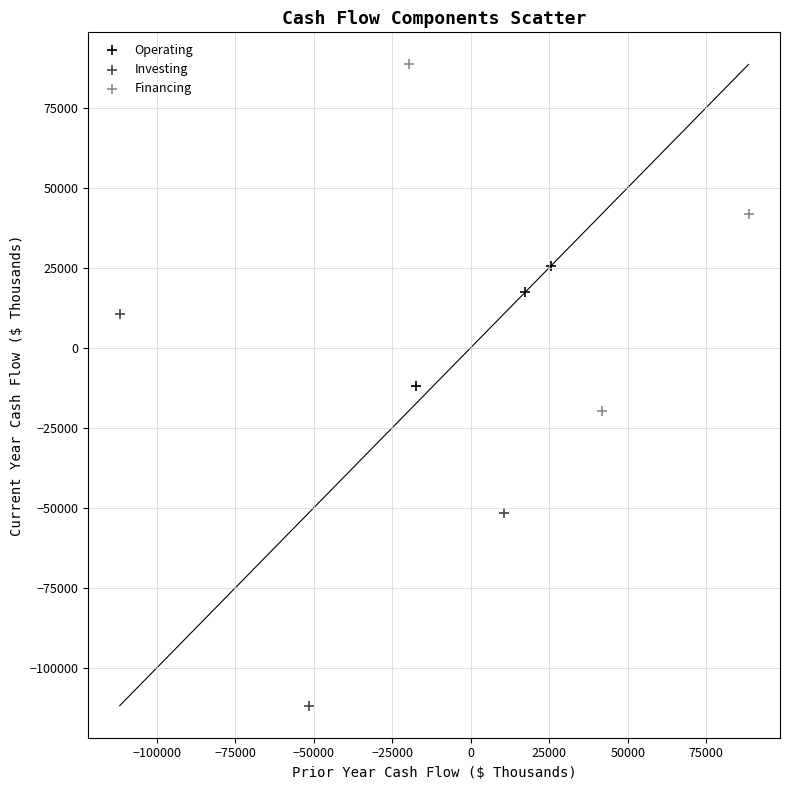

Which series contains the highest Y value?

Financing